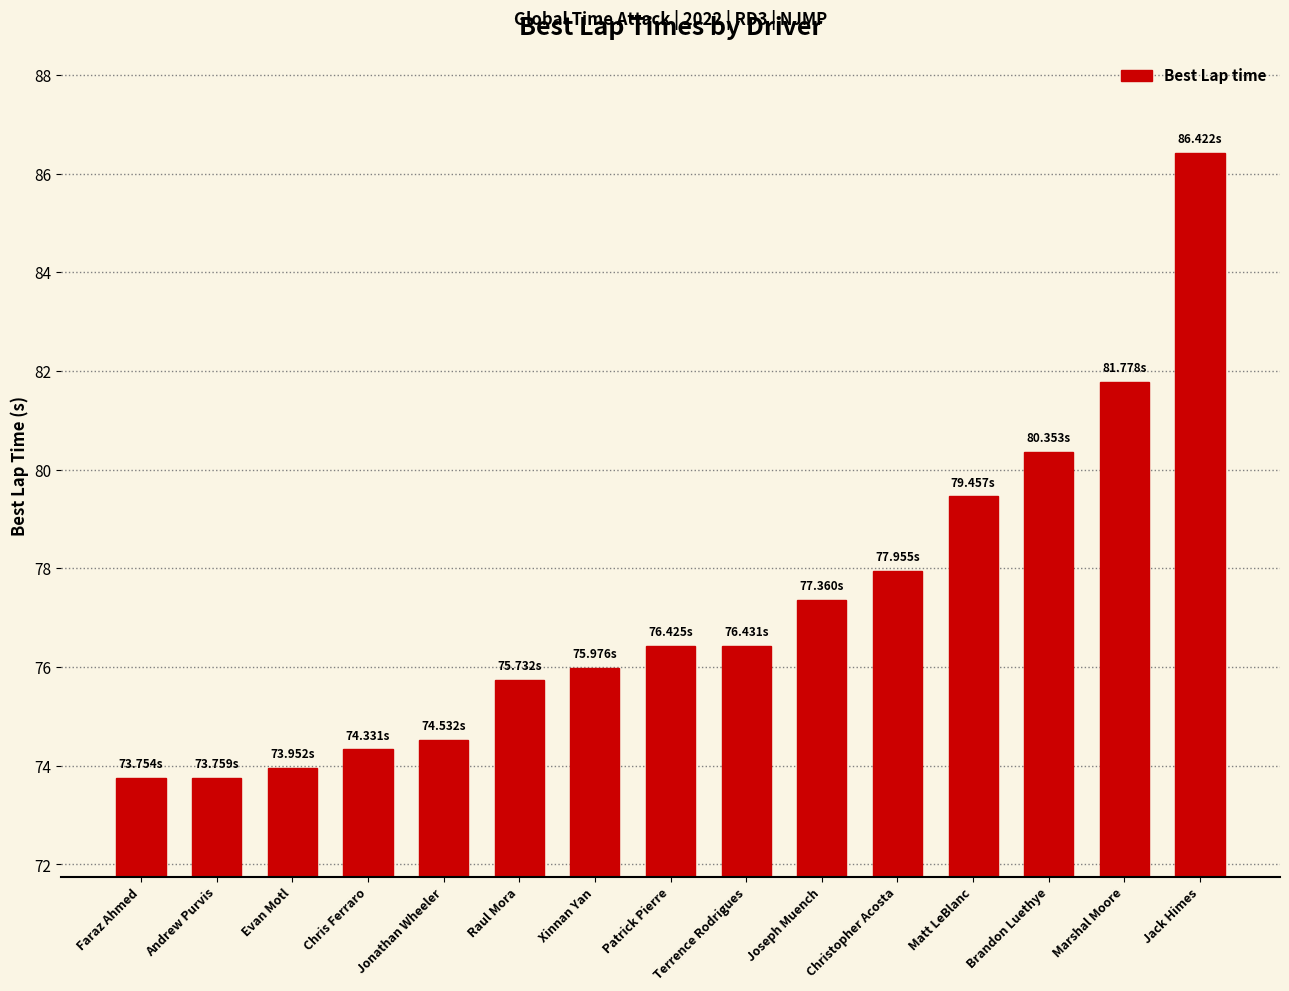

Are the bars grouped side by side (vs. stacked)?

No